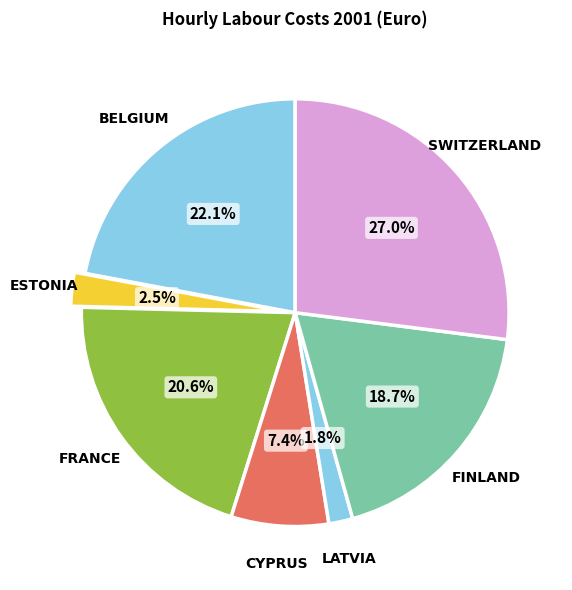

How many slices are in this pie chart?

7